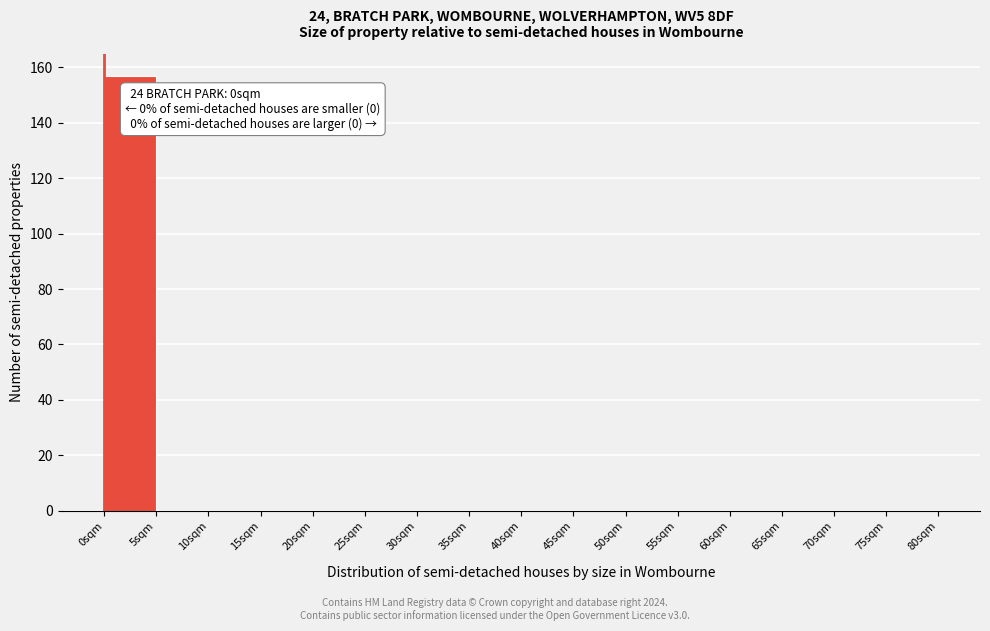

Which range on the x-axis has the tallest bar?

0 to 5